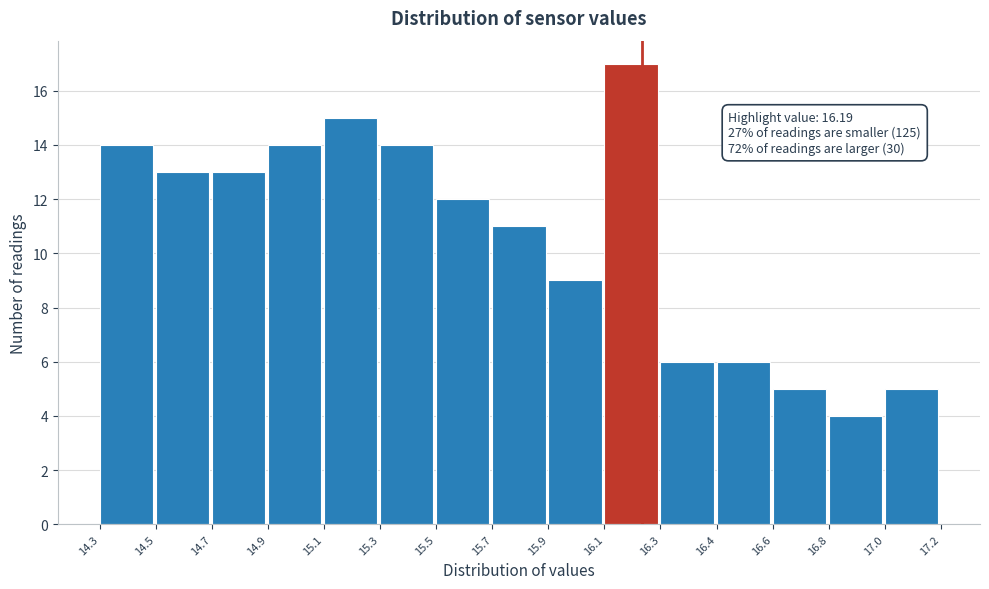

Reading left to right, list all the values displayed in this chart.

14.3=14	14.5=13	14.7=13	14.9=14	15.1=15	15.3=14	15.5=12	15.7=11	15.9=9	16.1=17	16.3=6	16.4=6	16.6=5	16.8=4	17.0=5